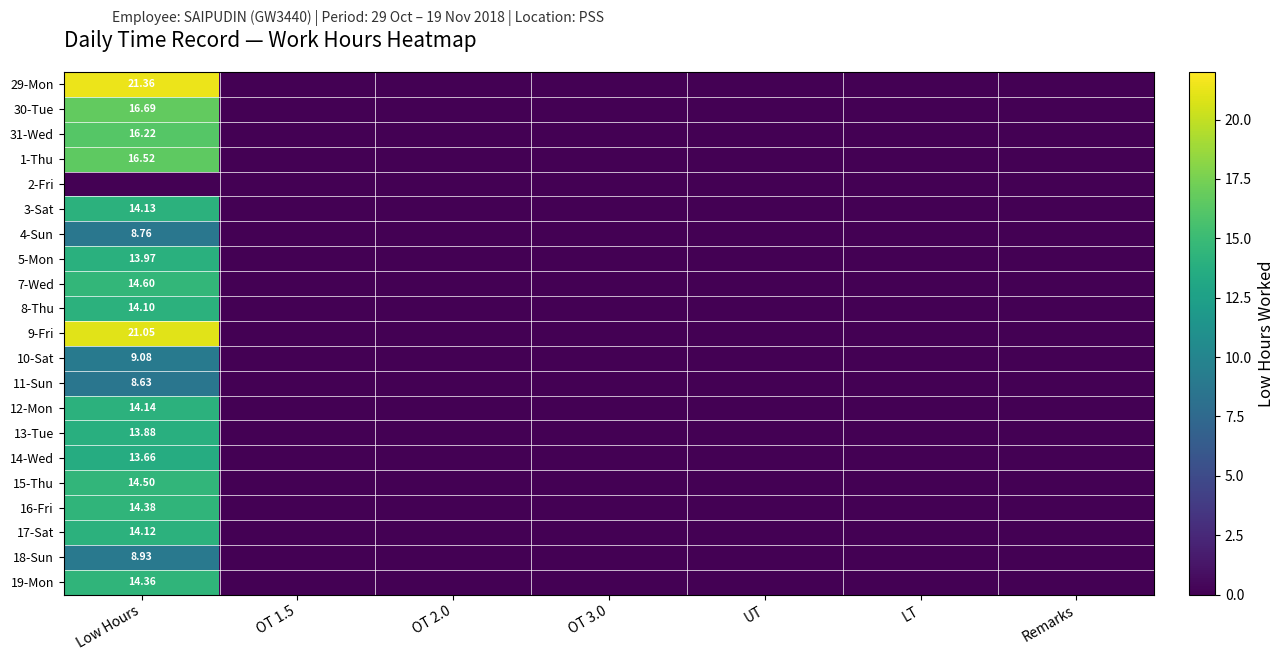

The 2-Fri series shows 0.0 at LT. True or false?

True